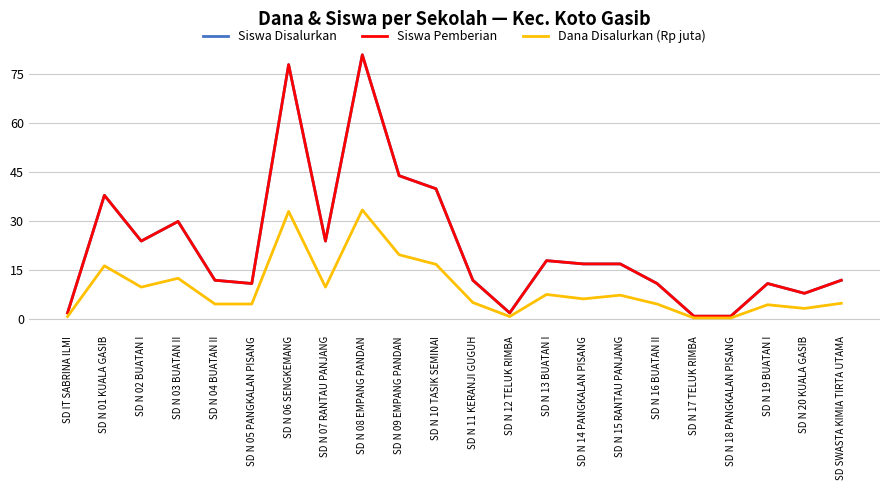

What is the maximum value for Siswa Pemberian?

81.0